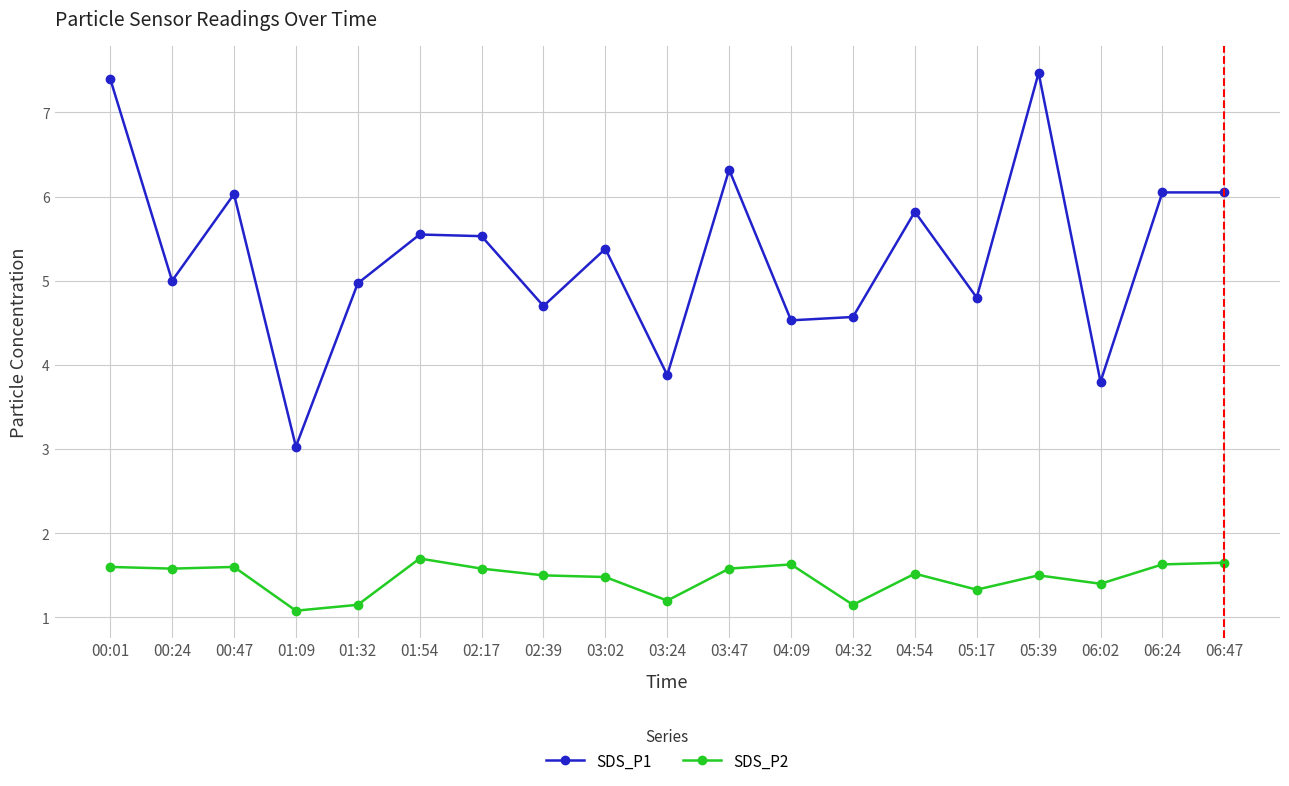

True or false: SDS_P1 and SDS_P2 cross at least once.

False